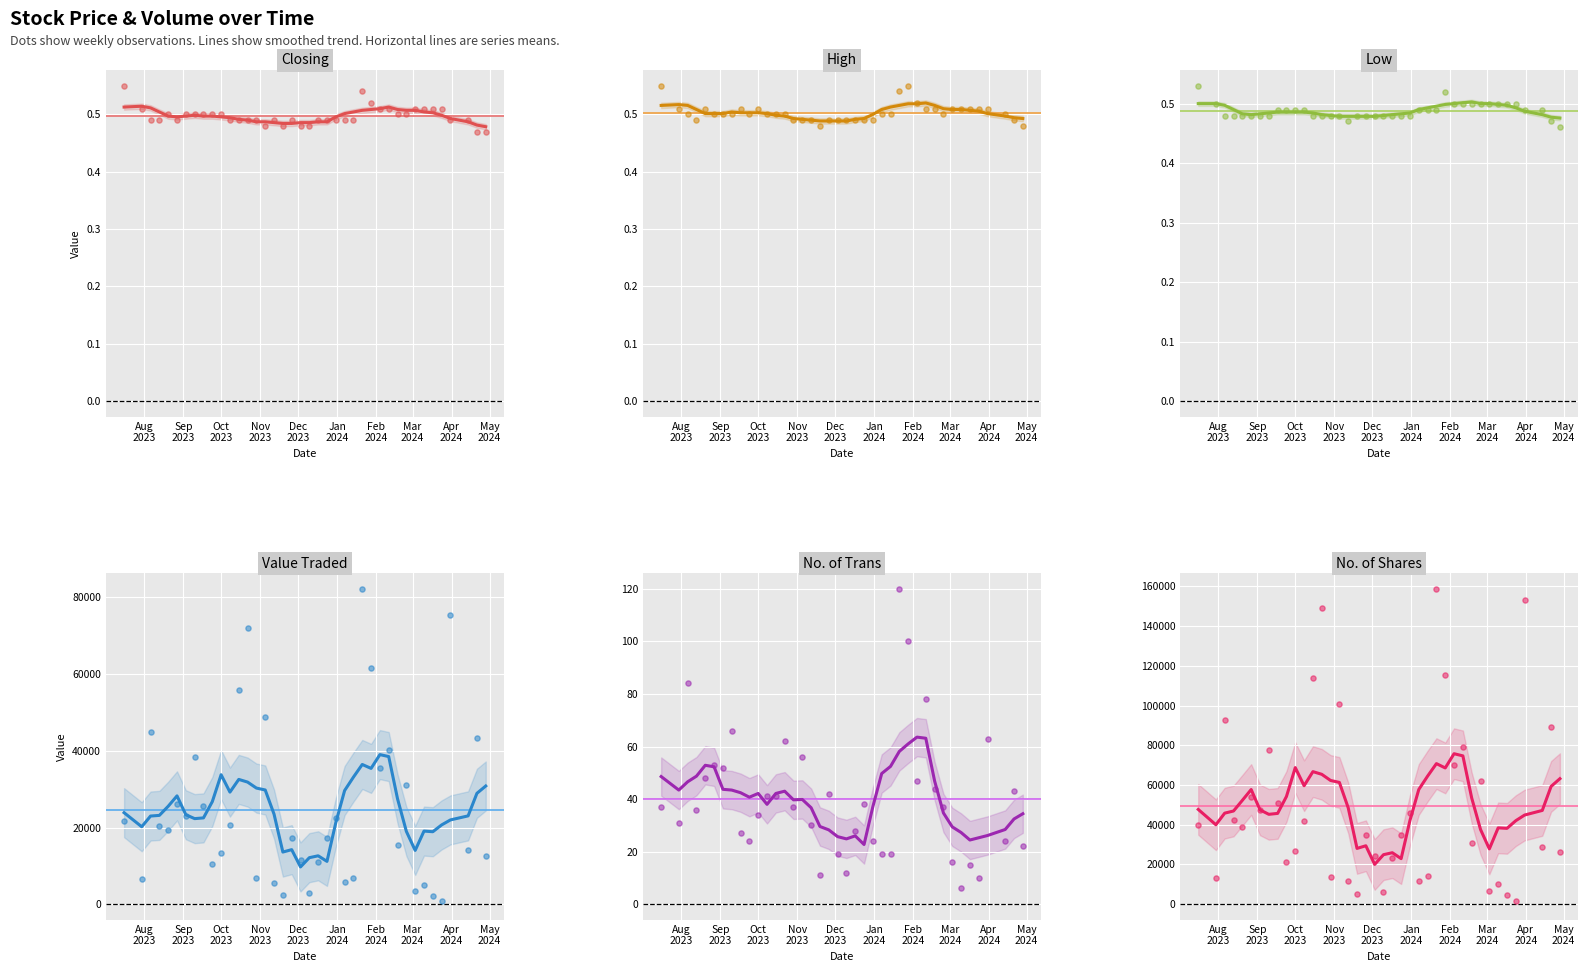

Is the value of No. of Trans at 23 greater than the value of High at 39?

Yes